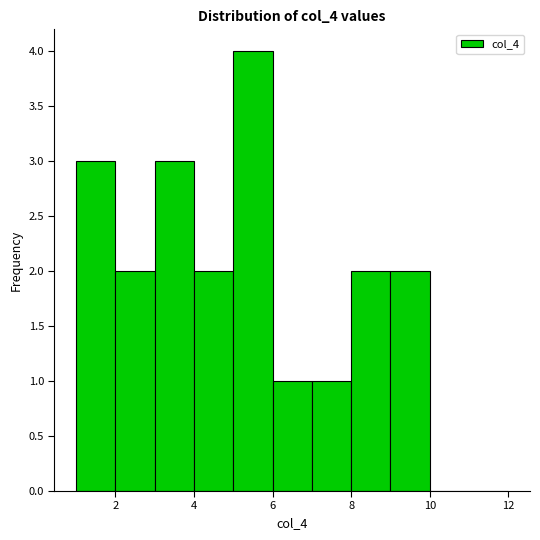

Reading left to right, transcribe this chart: for each bar, give the range it covers on the x-axis and its height. The values are not printed on the chart, so give them approximately, as read against the axis.

1 to 2: 3
2 to 3: 2
3 to 4: 3
4 to 5: 2
5 to 6: 4
6 to 7: 1
7 to 8: 1
8 to 9: 2
9 to 10: 2
10 to 11: 0
11 to 12: 0